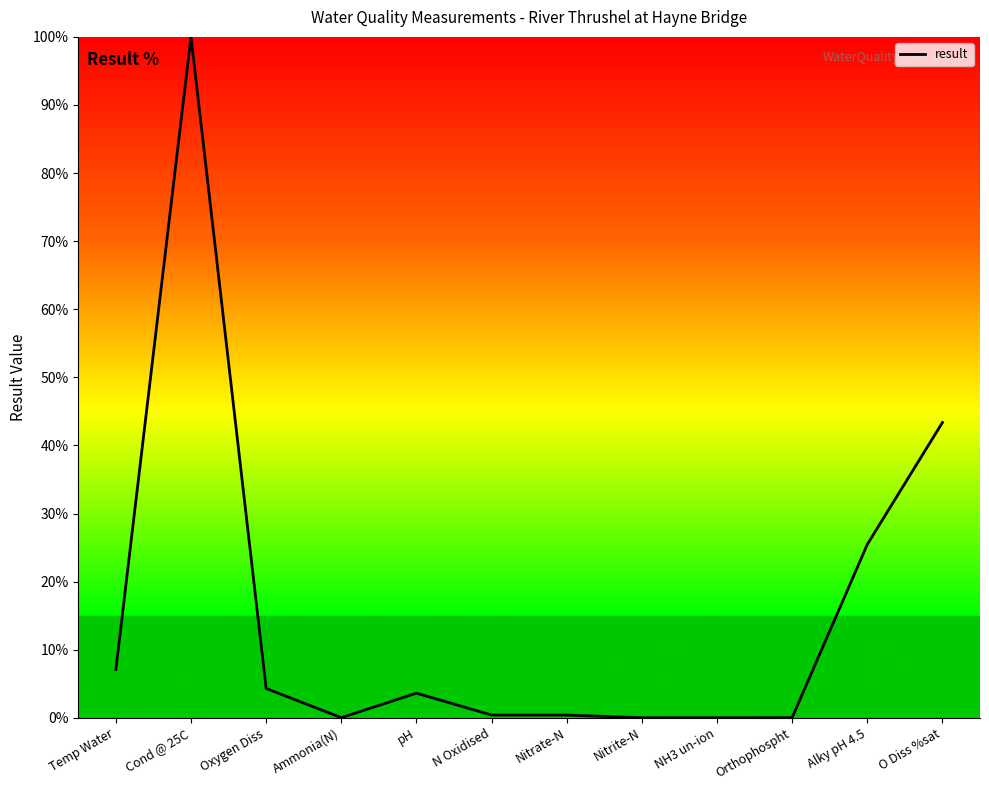

What position from the left is O Diss %sat?

12